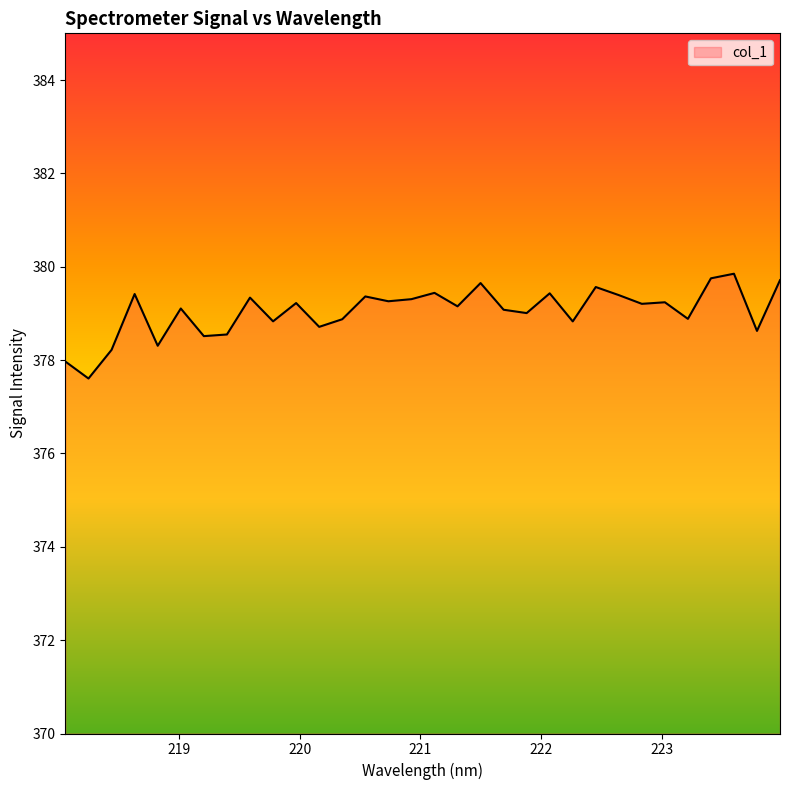

What is the smallest value displayed?

377.6